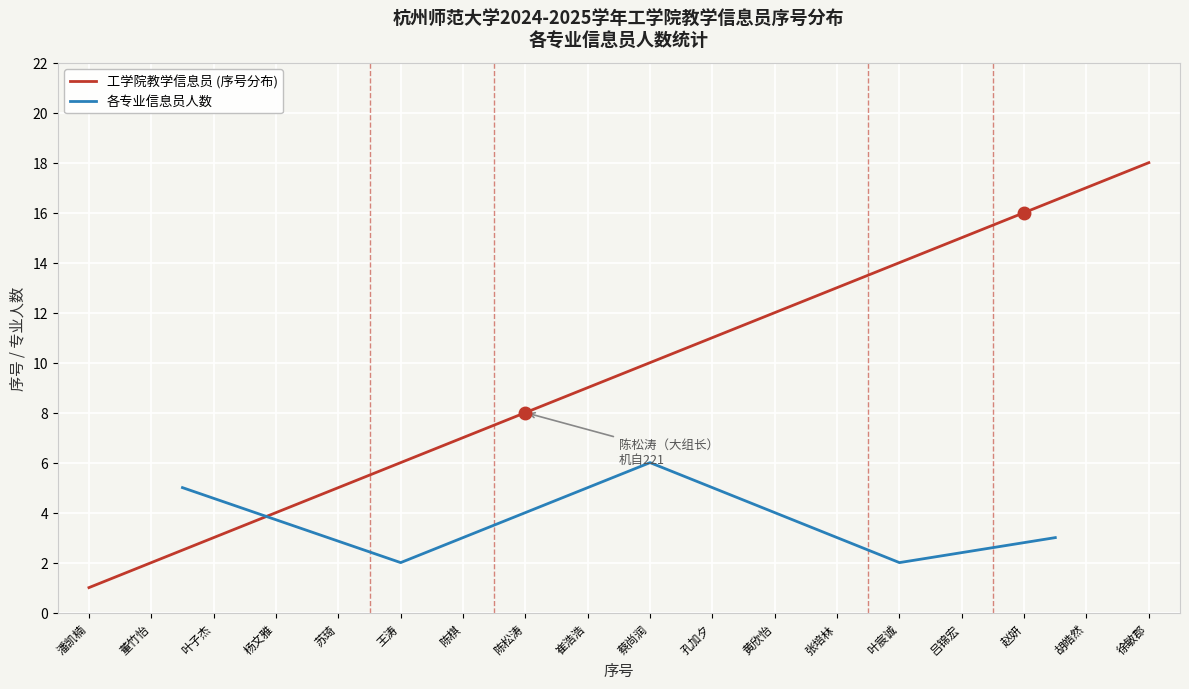

At which label does 工学院教学信息员 (序号分布) reach its peak?

徐敏郡